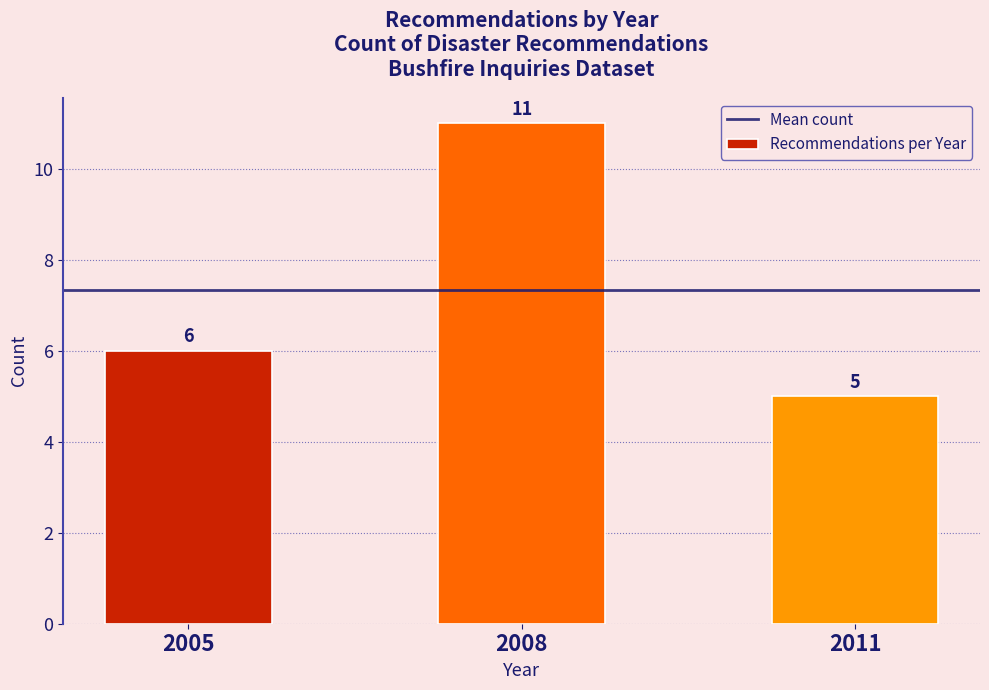

Reading left to right, extract all data points from this chart.

6	11	5